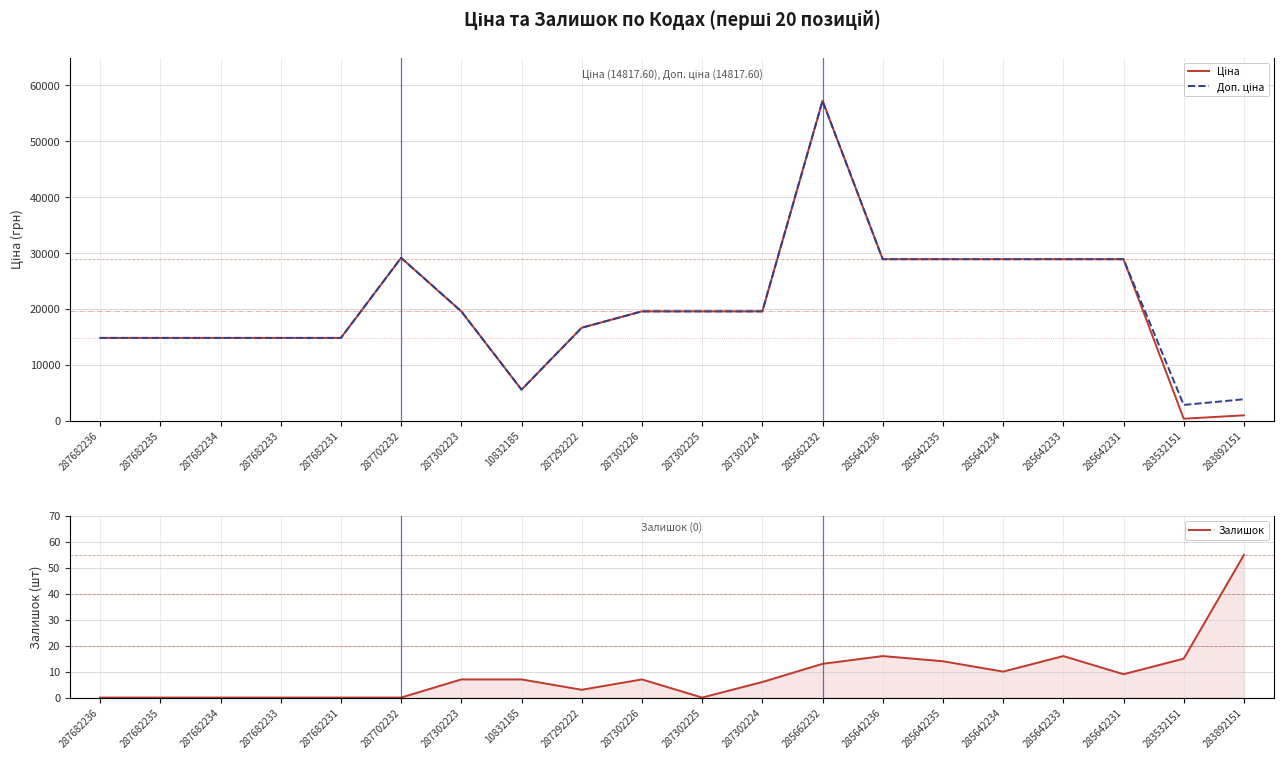

List the series in order of their peak value, highest first.

Ціна, Доп. ціна, Залишок